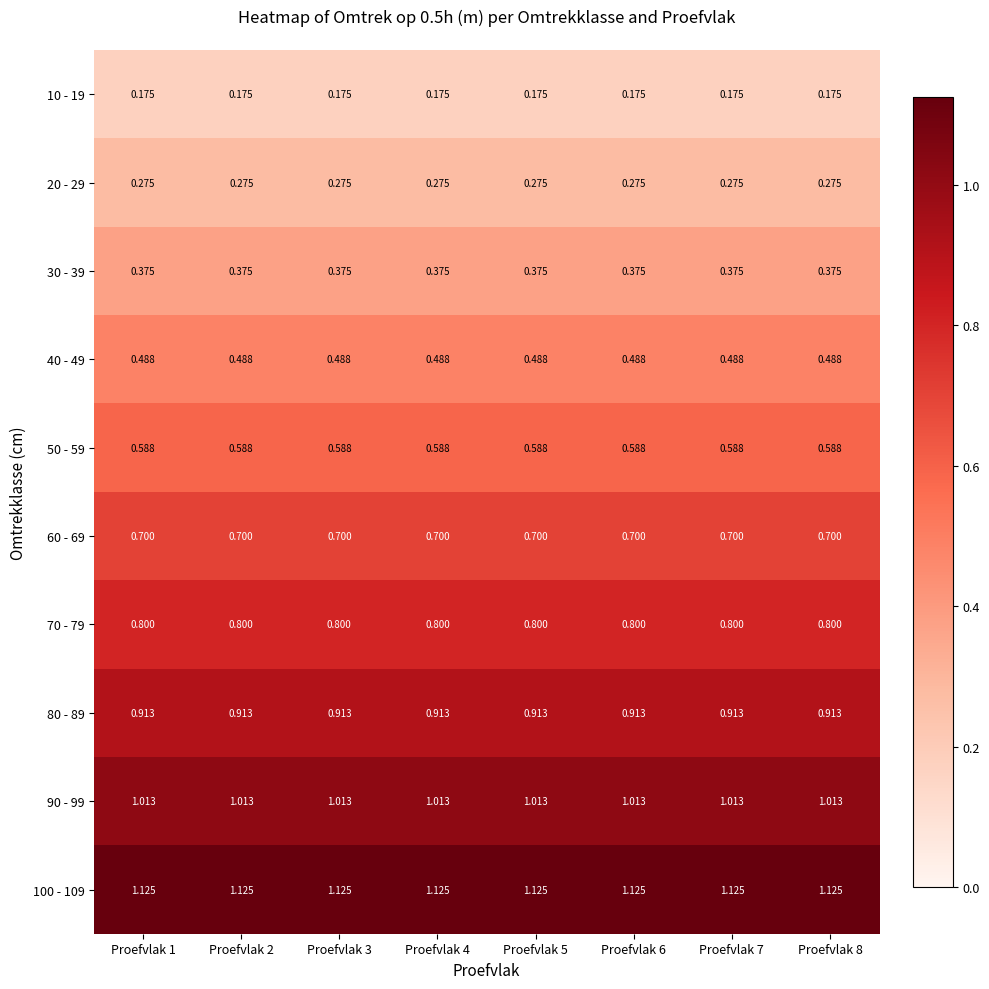

Is the value of 40 - 49 at Proefvlak 3 greater than the value of 100 - 109 at Proefvlak 8?

No